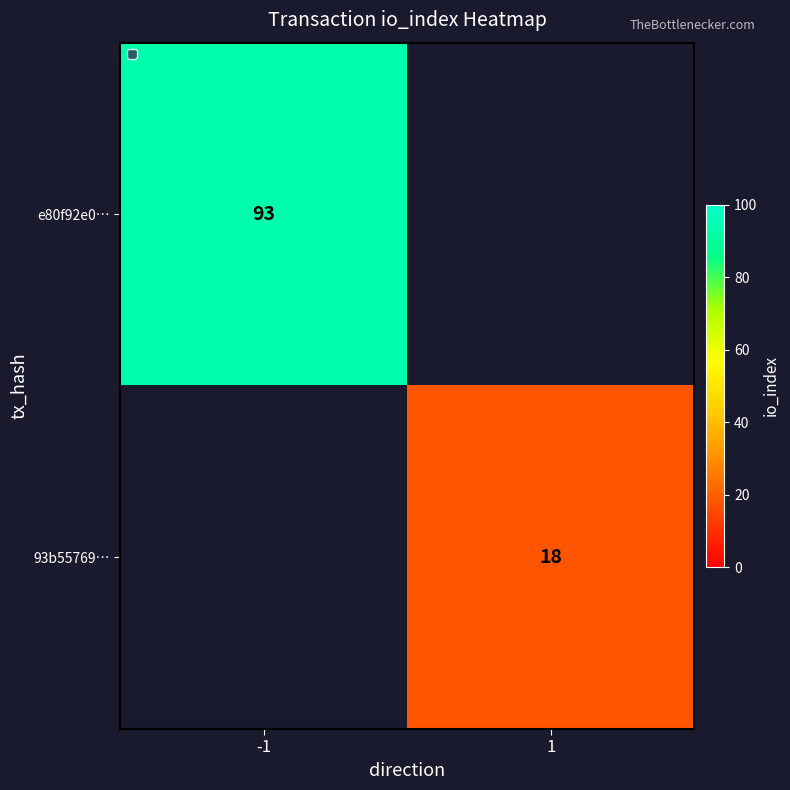

At which category does the chart reach its peak across all series?

-1